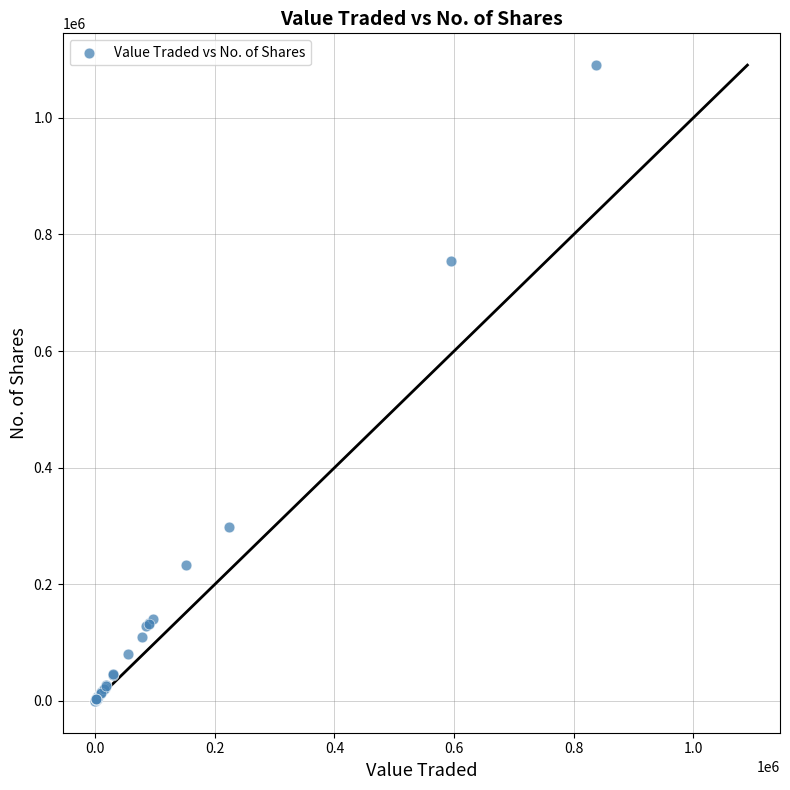

What Y value in the scatter plot is closest to 545208?

754643